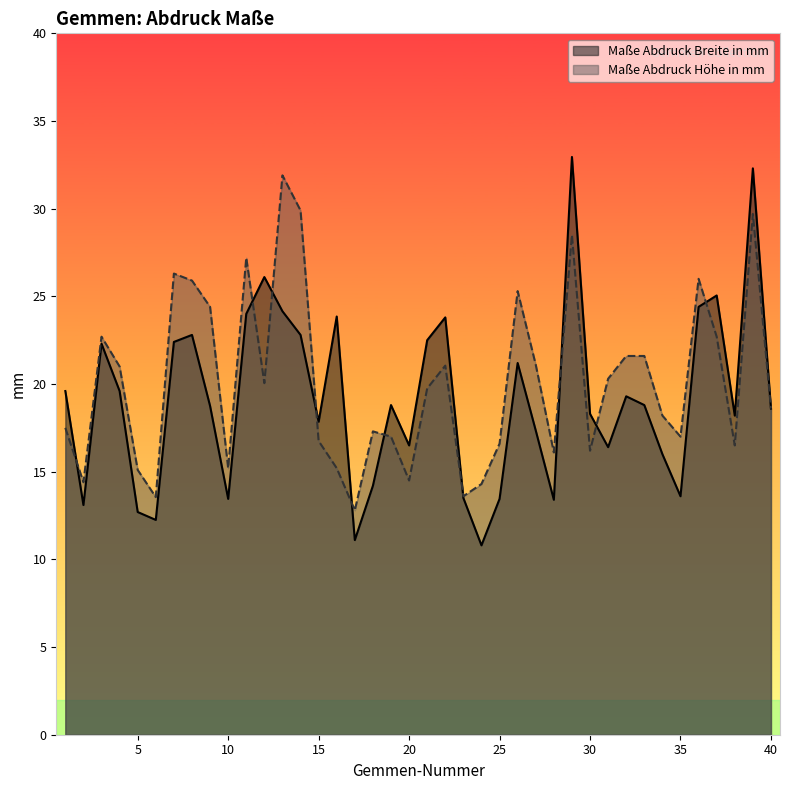

True or false: Maße Abdruck Höhe in mm and Maße Abdruck Breite in mm cross at least once.

True